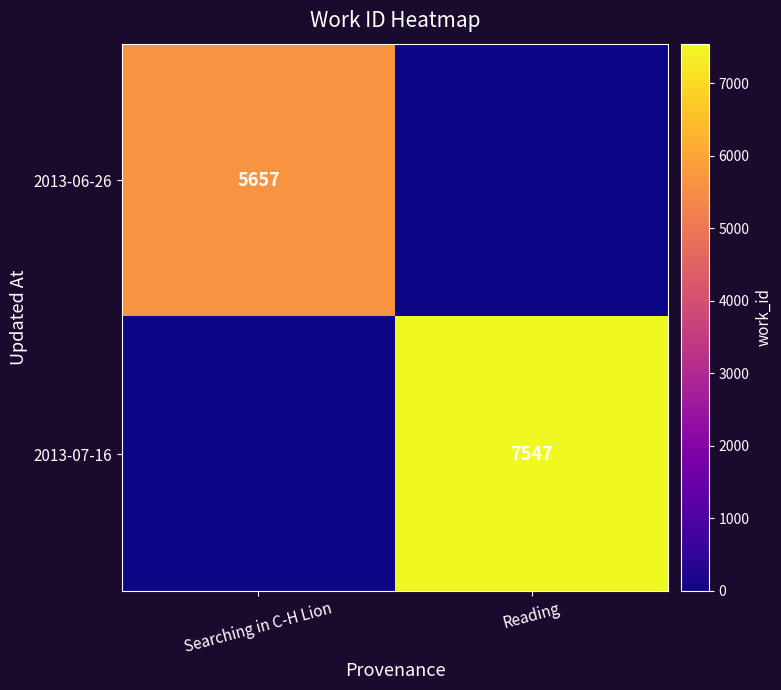

Is the value of 2013-07-16 at Reading greater than the value of 2013-06-26 at Searching in C-H Lion?

Yes